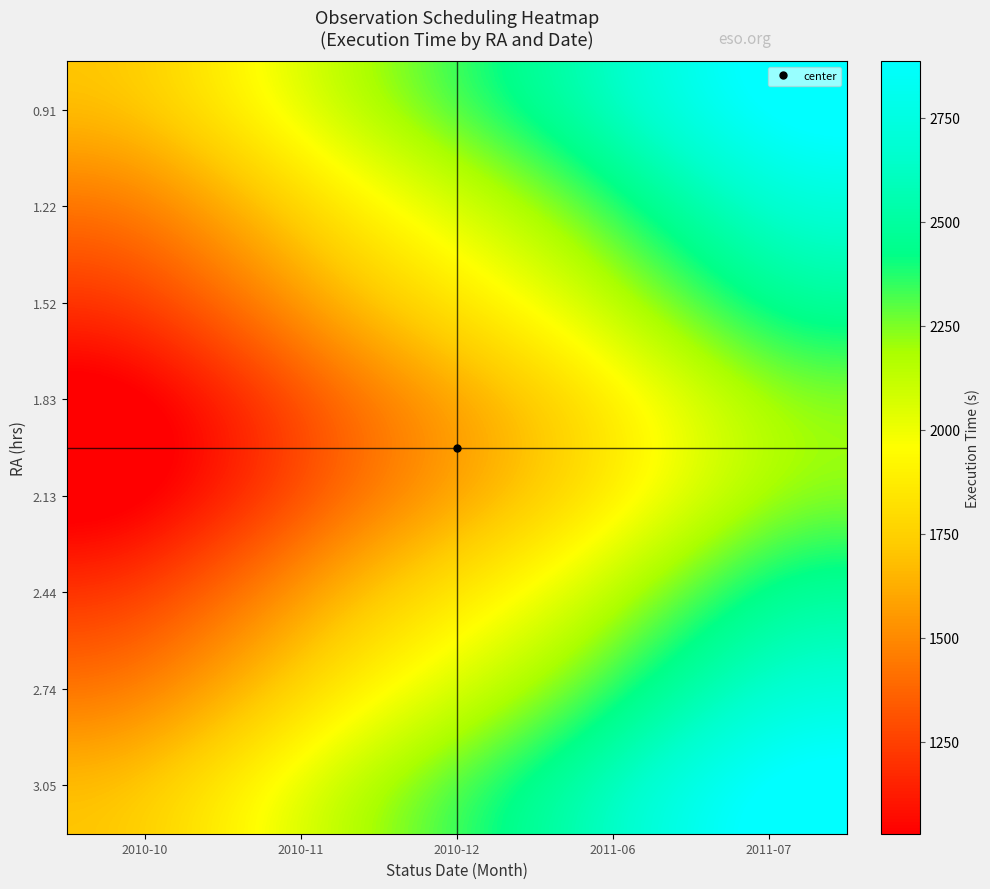

How many distinct data groups are displayed?

8